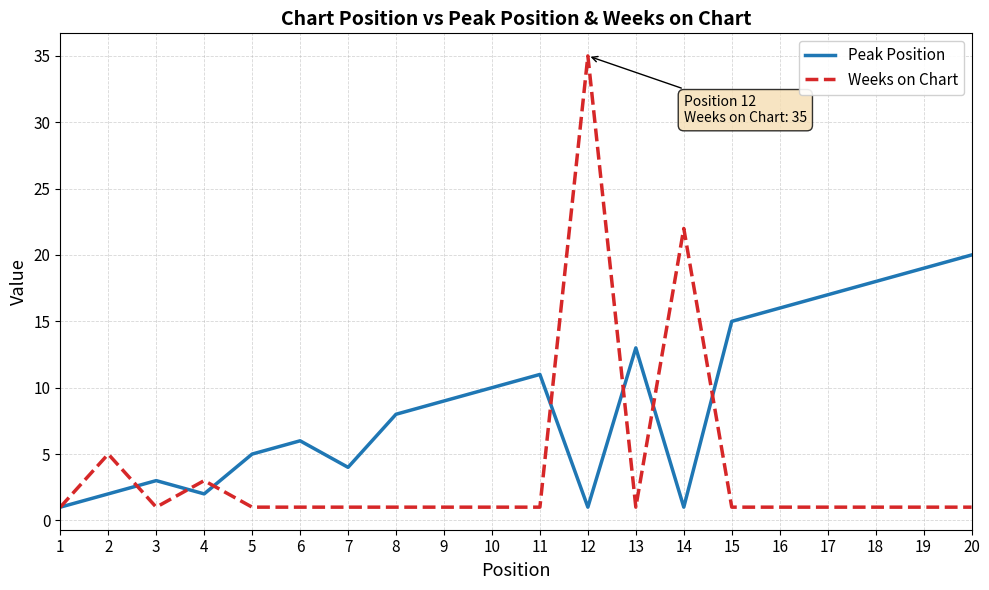

How many distinct data groups are displayed?

2